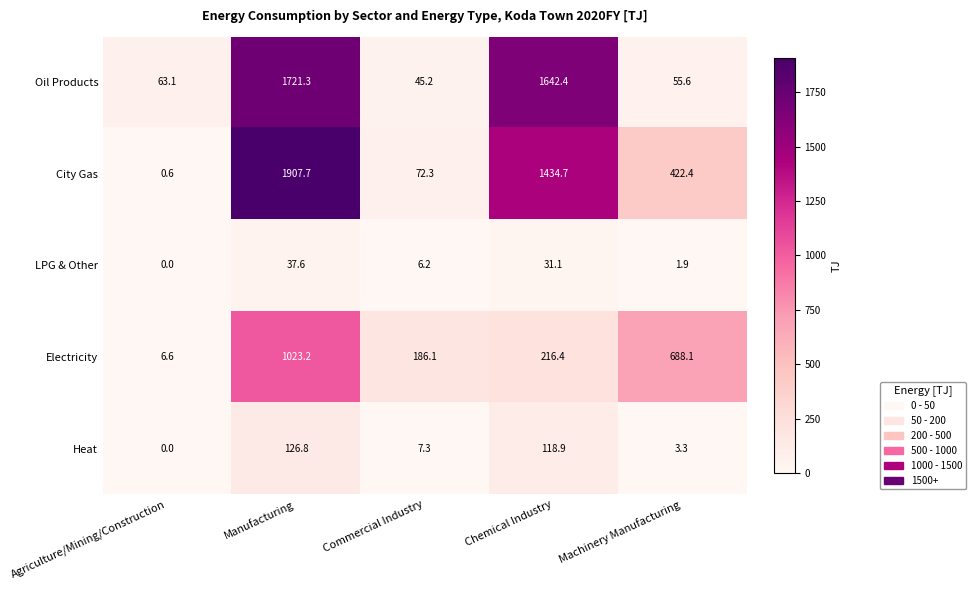

What is the sum of the LPG & Other values at Commercial Industry and Manufacturing?

43.8